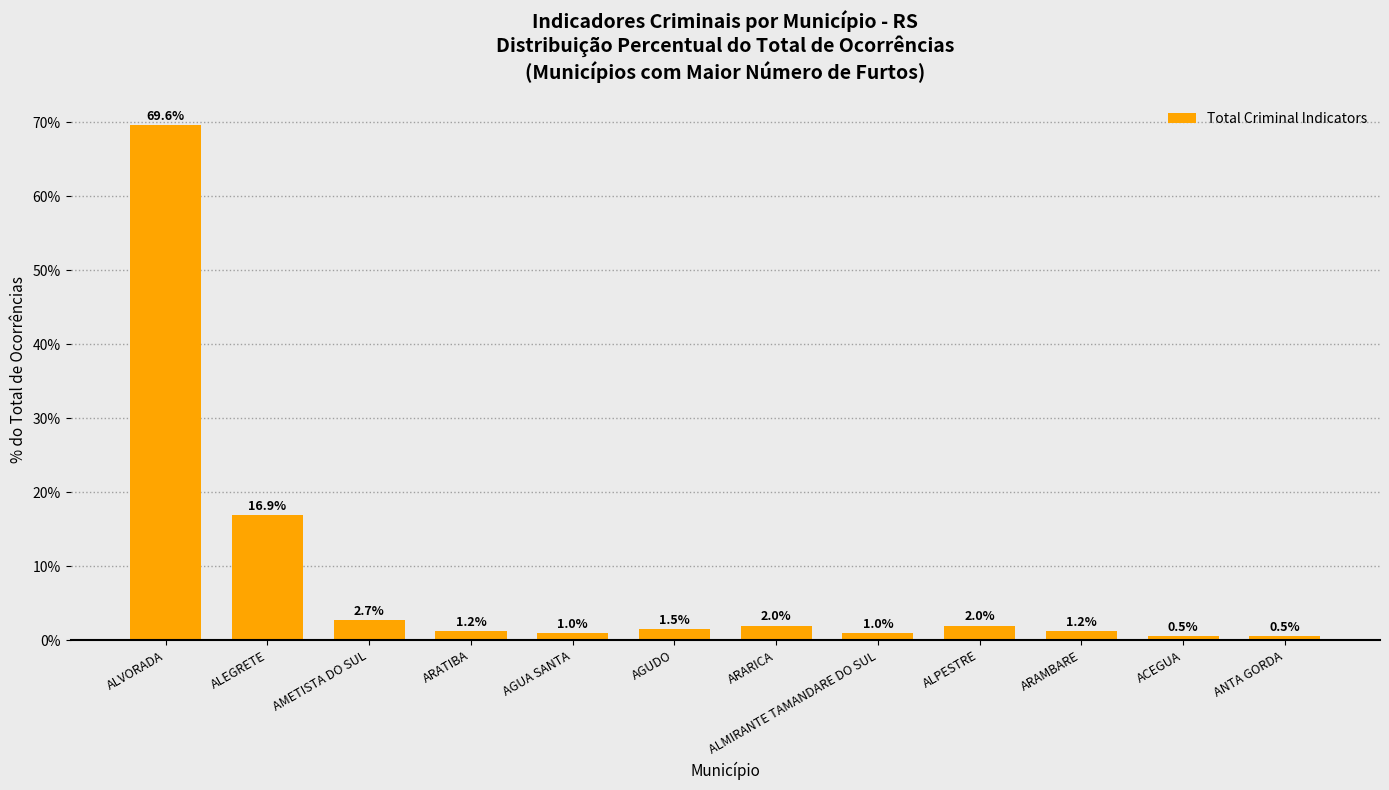

What is the change in value from ALPESTRE to ARAMBARE?

-0.7